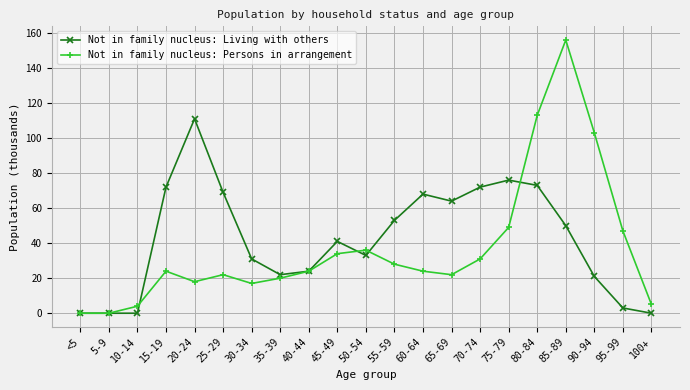

Does the chart display data point markers on the line(s)?

Yes